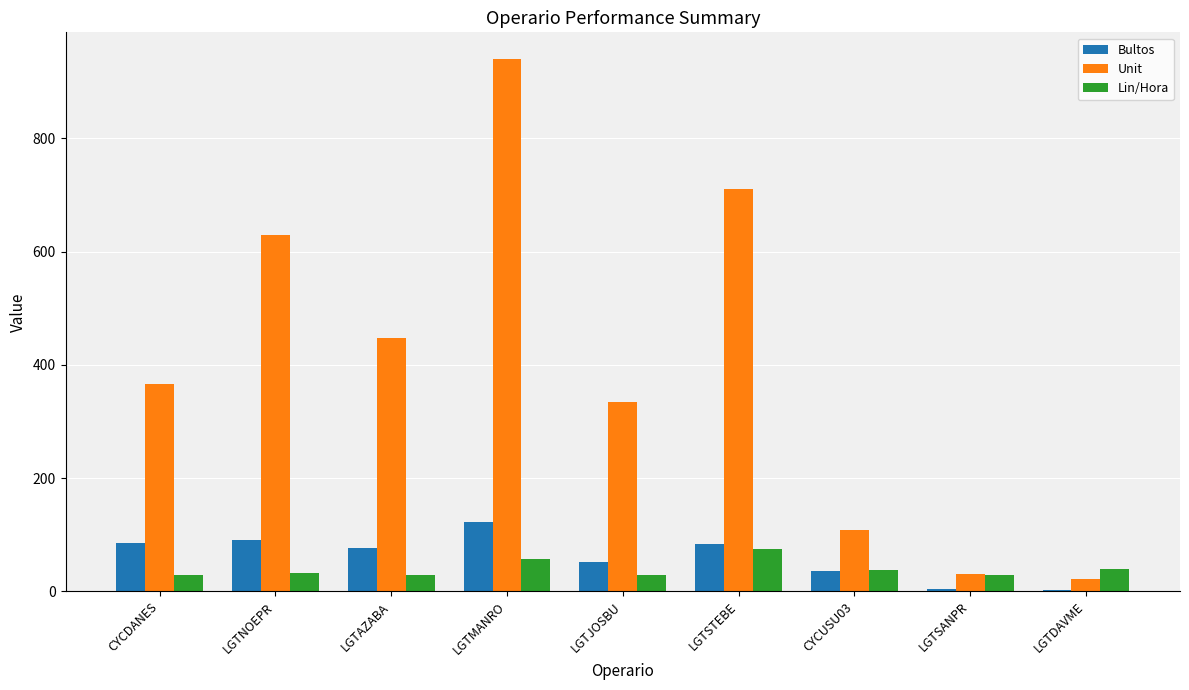

Which category has the highest value in the Lin/Hora series?

LGTSTEBE